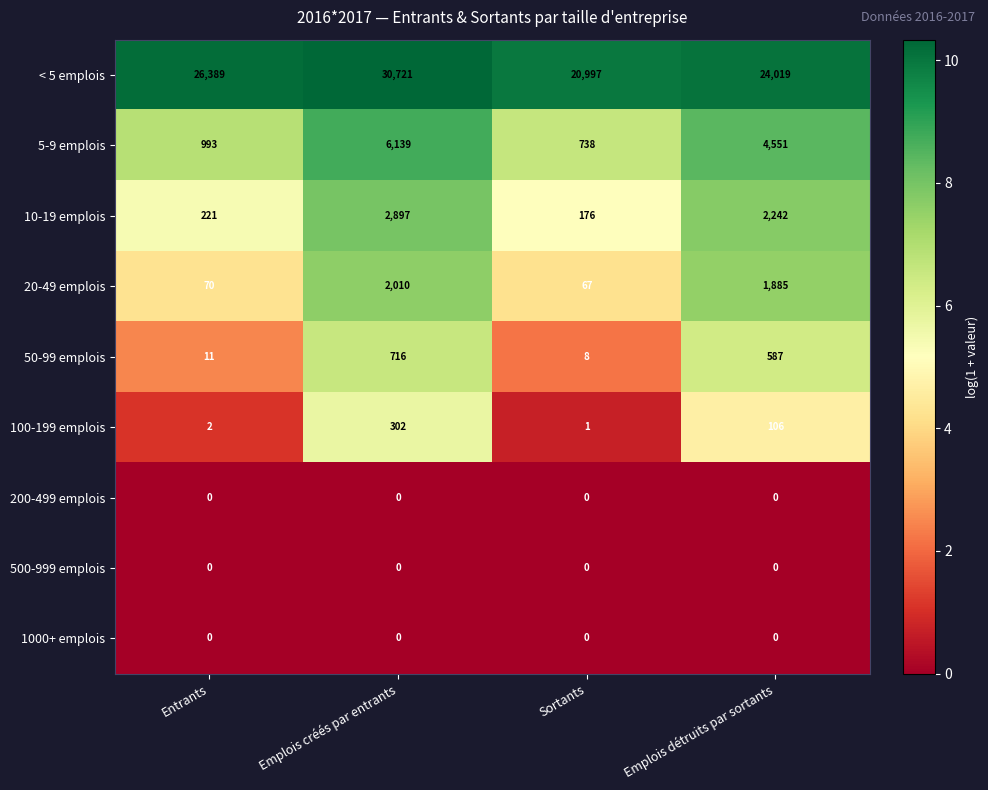

What is the sum of the 10-19 emplois values at Emplois créés par entrants and Emplois détruits par sortants?

5139